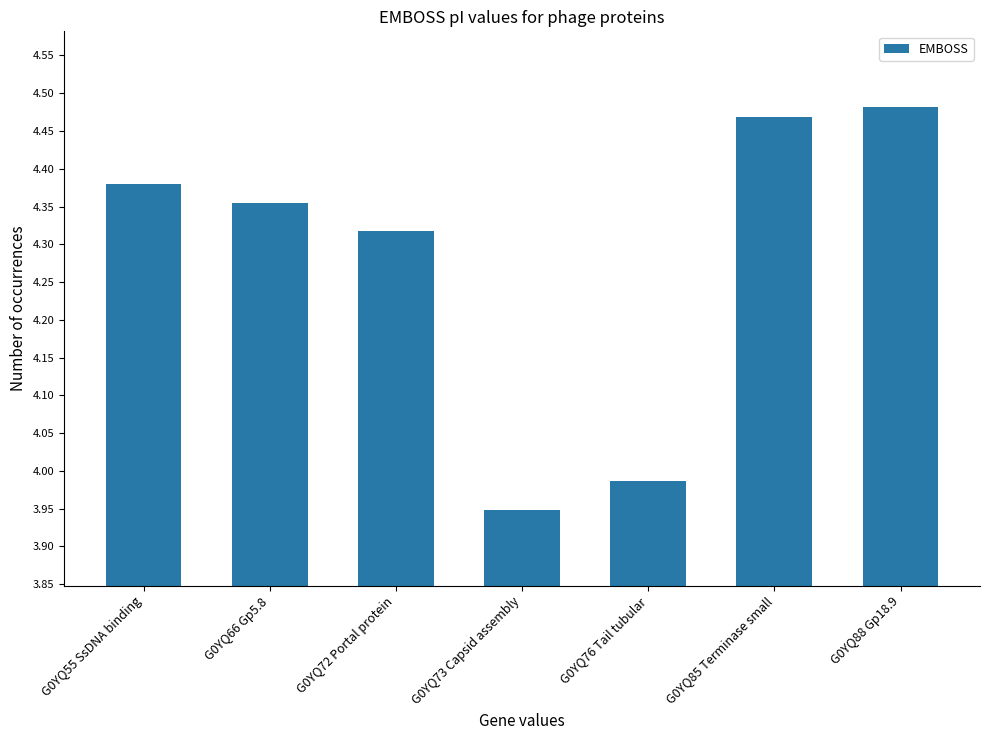

At which category does the chart reach its minimum across all series?

G0YQ73 Capsid assembly